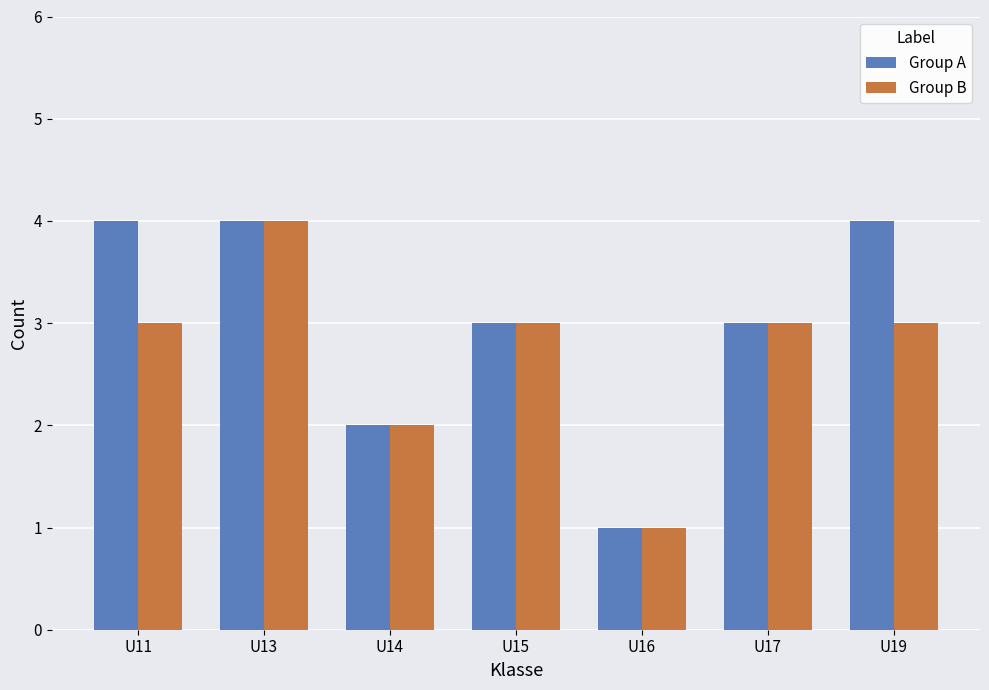

What are all the series names shown in the legend?

Group A, Group B